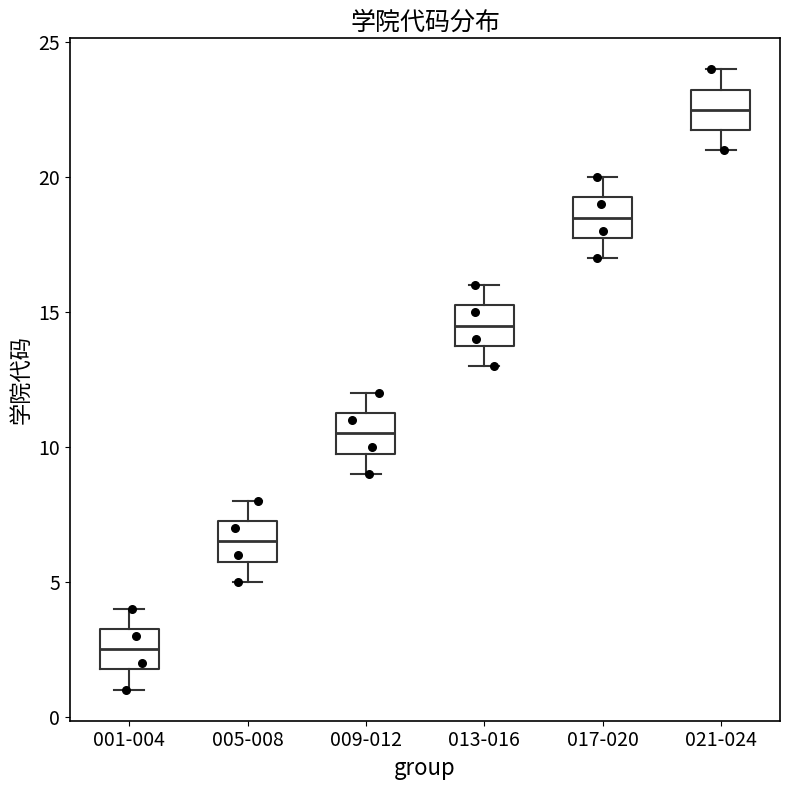

Reading left to right, read every box against the y-axis: the position of its median line, the range the box covers, and the ends of its whiskers. The values are not printed on the chart, so give them approximately, as read against the axis.

001-004: median 2.5, box 2.0 to 3.5, whiskers 1.0 to 4.0
005-008: median 6.5, box 6.0 to 7.5, whiskers 5.0 to 8.0
009-012: median 10.5, box 10.0 to 11.5, whiskers 9.0 to 12.0
013-016: median 14.5, box 14.0 to 15.5, whiskers 13.0 to 16.0
017-020: median 18.5, box 18.0 to 19.5, whiskers 17.0 to 20.0
021-024: median 22.5, box 22.0 to 23.5, whiskers 21.0 to 24.0